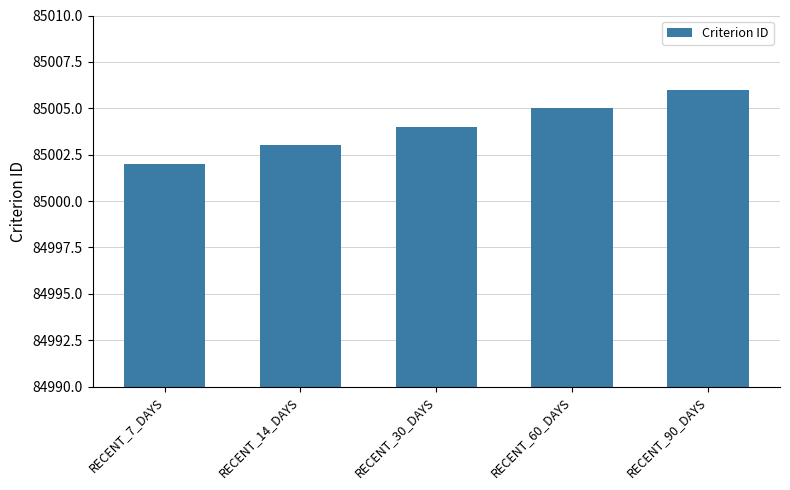

What is the label of the 4th bar from the left?

RECENT_60_DAYS